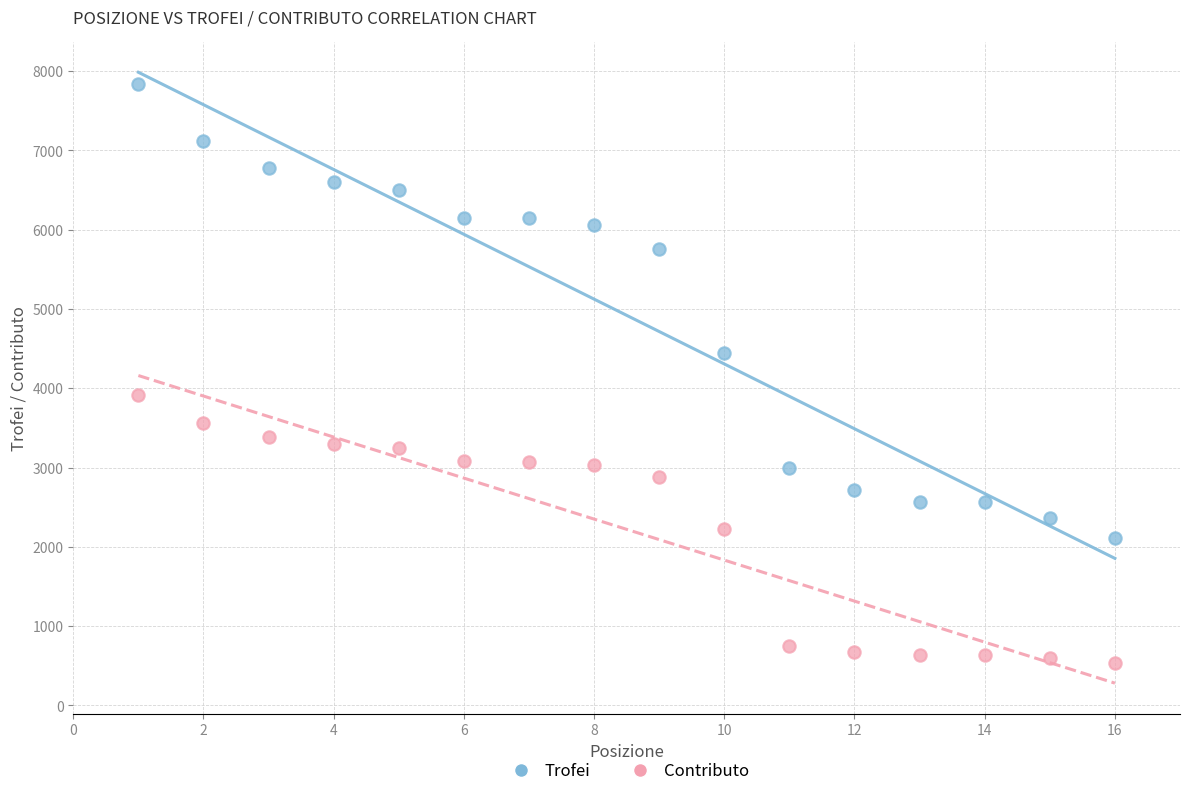

What are all the series names shown in the legend?

Trofei, Contributo